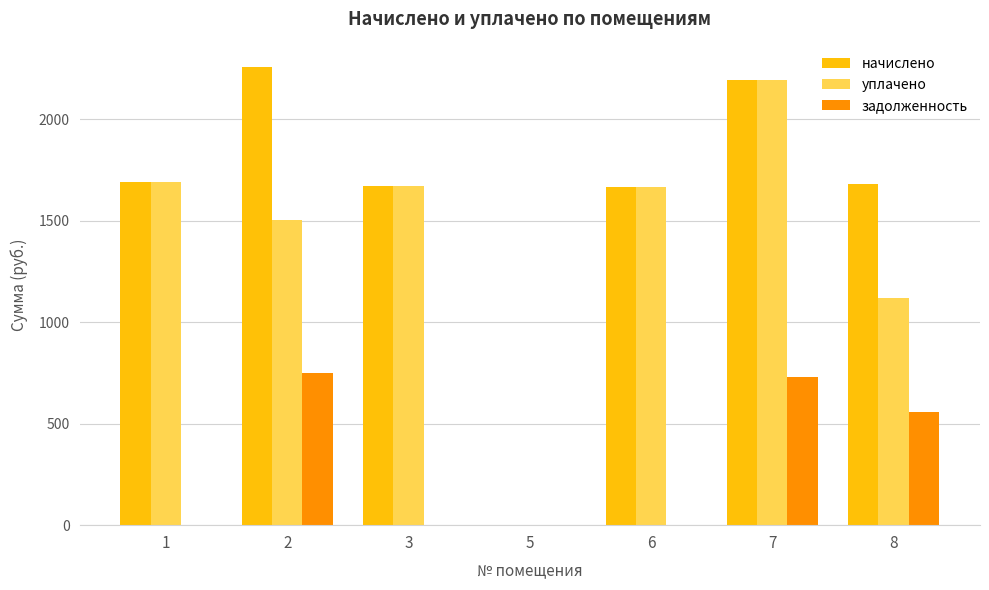

At which label does задолженность reach its peak?

2